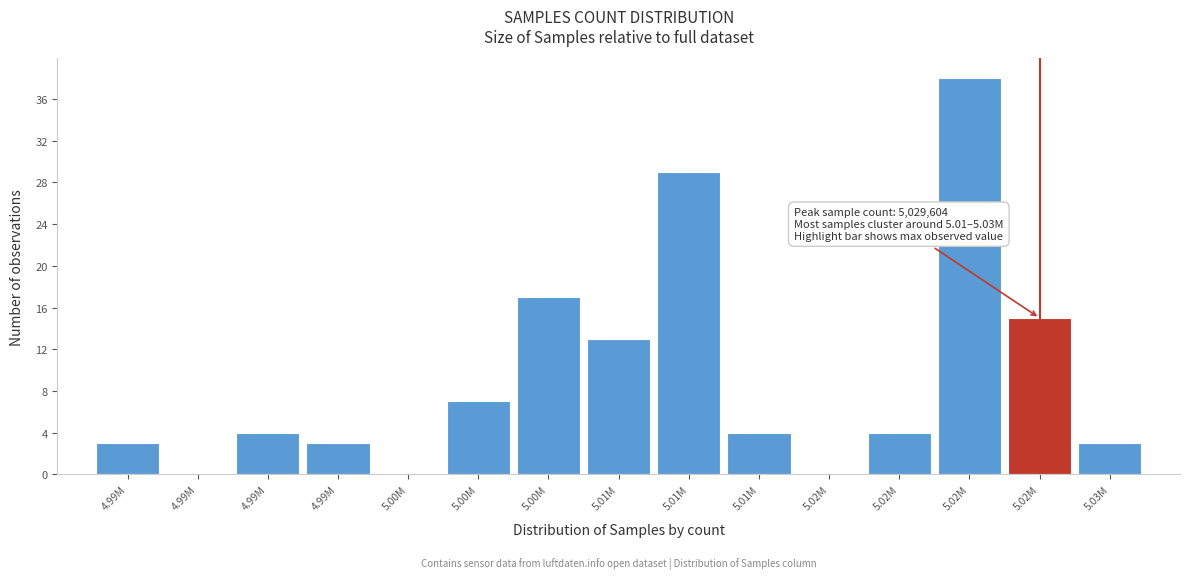

Count the number of data series in this chart.

1